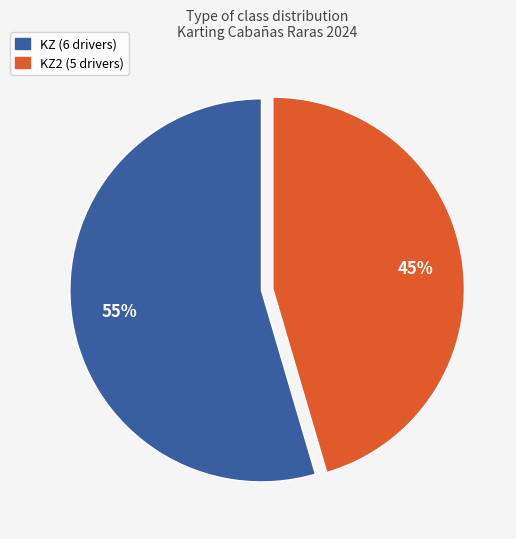

Does any single category account for the majority?

Yes